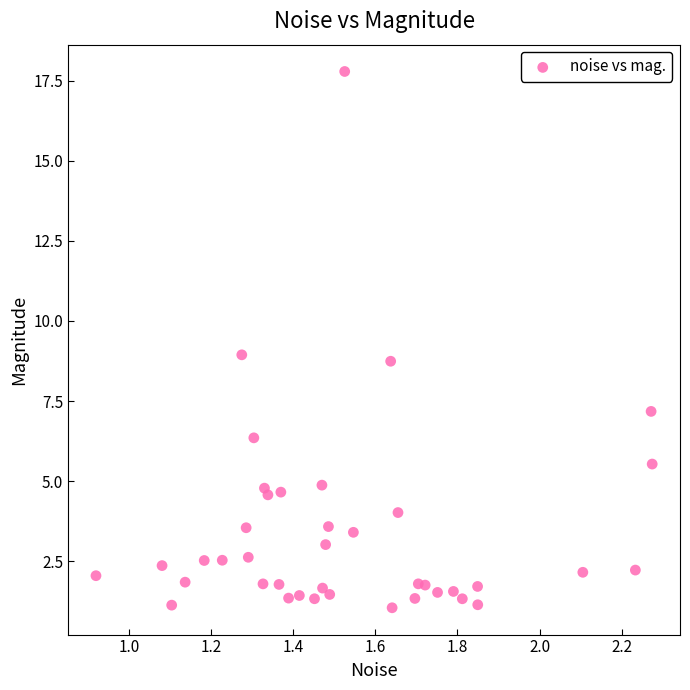

What is the range of Y values (max minus min)?

16.7